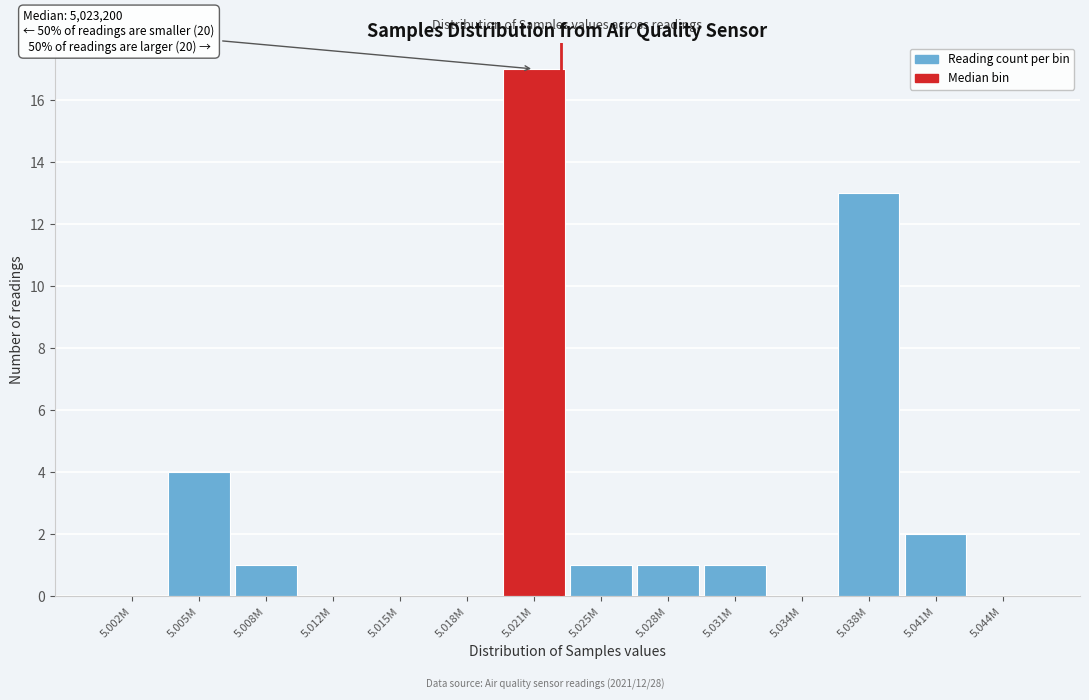

Reading left to right, what are all the values shown in this chart?

5.002M=0	5.005M=4	5.008M=1	5.012M=0	5.015M=0	5.018M=0	5.021M=17	5.025M=1	5.028M=1	5.031M=1	5.034M=0	5.038M=13	5.041M=2	5.044M=0